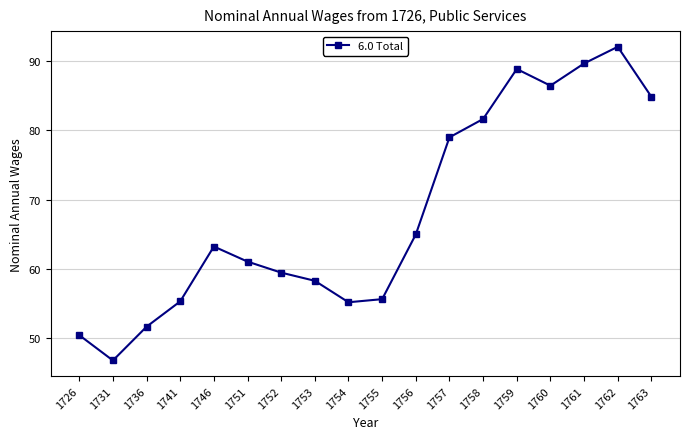

True or false: there are more than 2 points higher than both neighbors.

True